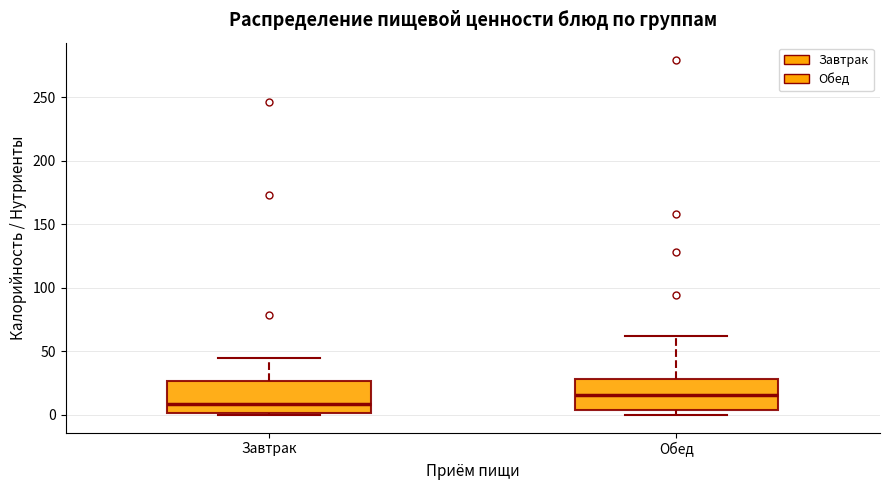

Which box has the highest median line?

Обед